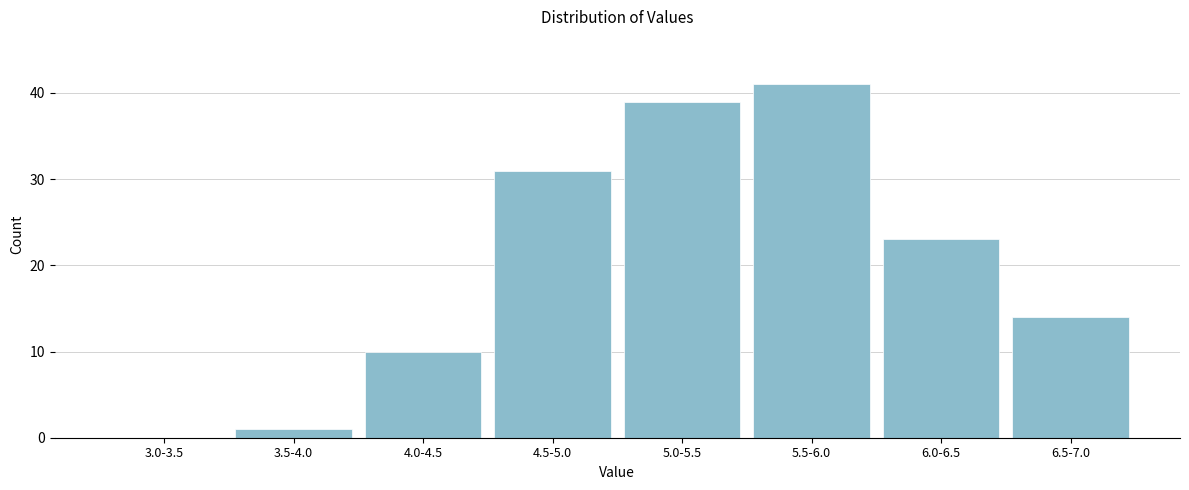

Reading left to right, transcribe all the data shown in this chart.

3.0-3.5=0	3.5-4.0=1	4.0-4.5=10	4.5-5.0=31	5.0-5.5=39	5.5-6.0=41	6.0-6.5=23	6.5-7.0=14